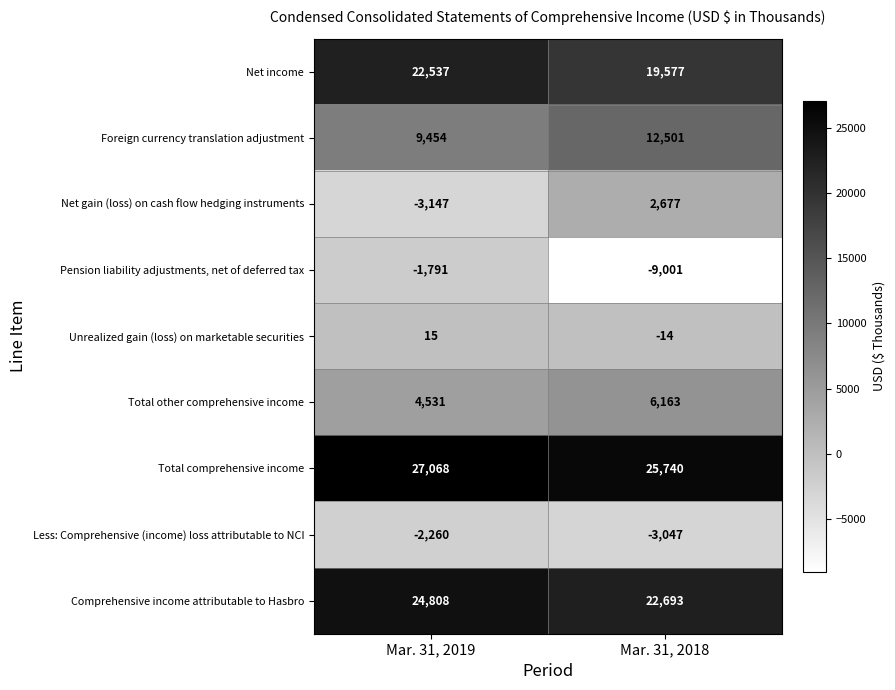

What is the difference between the maximum and minimum values in the Unrealized gain (loss) on marketable securities series?

29